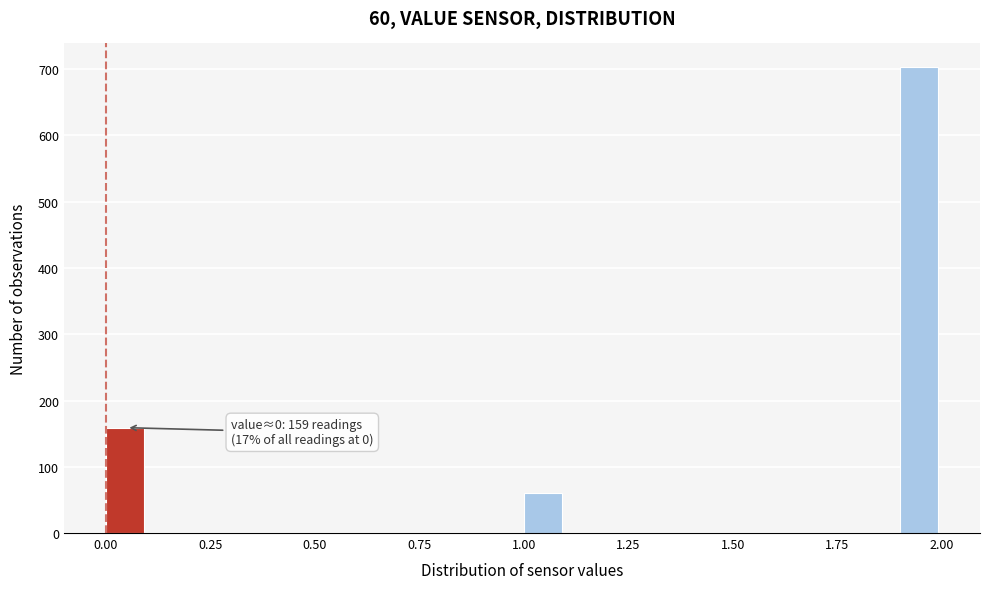

Around what value on the x-axis is the tallest bar? Give the approximate position of its centre, as read against the axis.

1.95